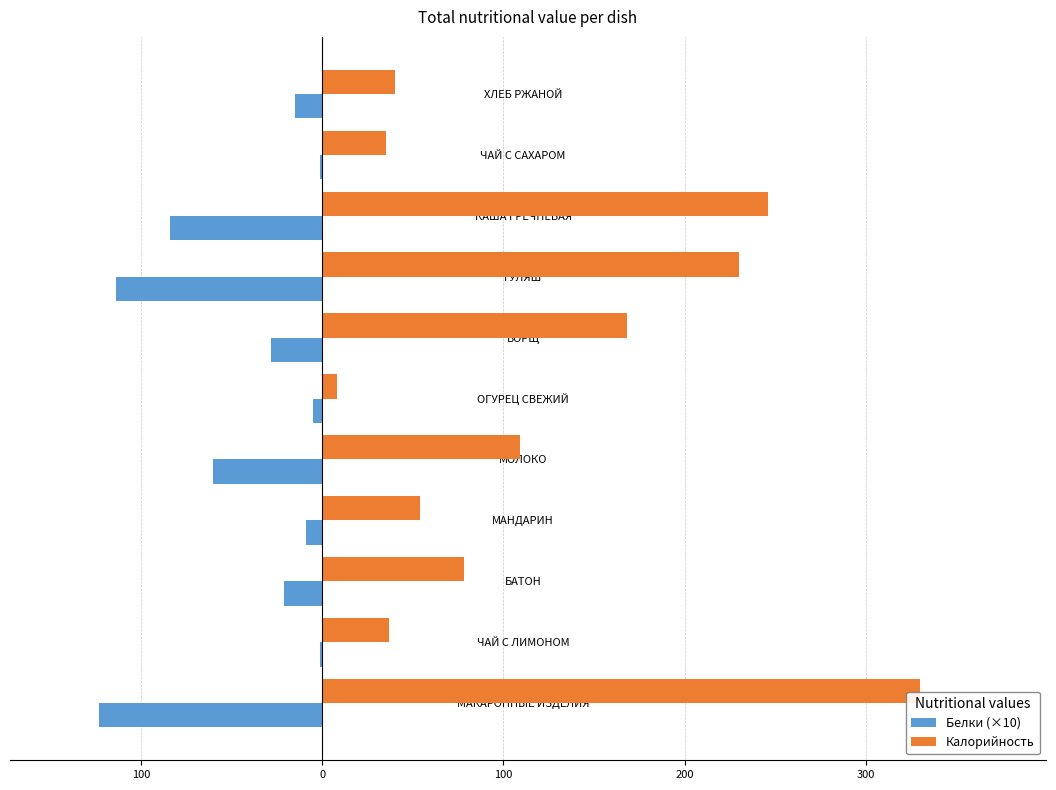

Rank the series by their average value, from lowest to highest.

Белки (×10), Калорийность